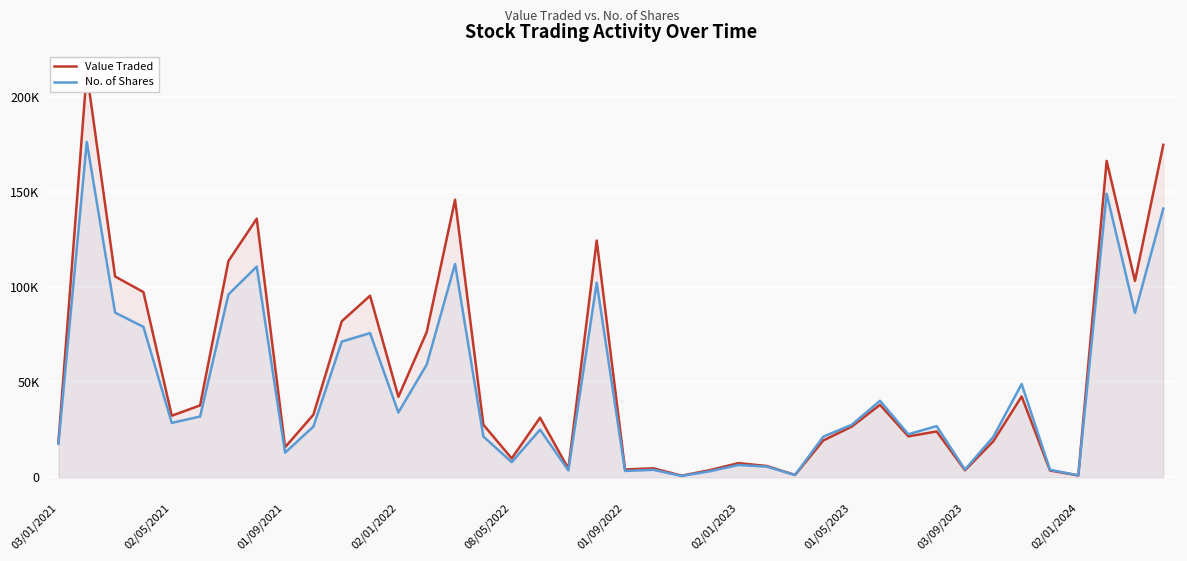

How many intersections are there between No. of Shares and Value Traded?

1